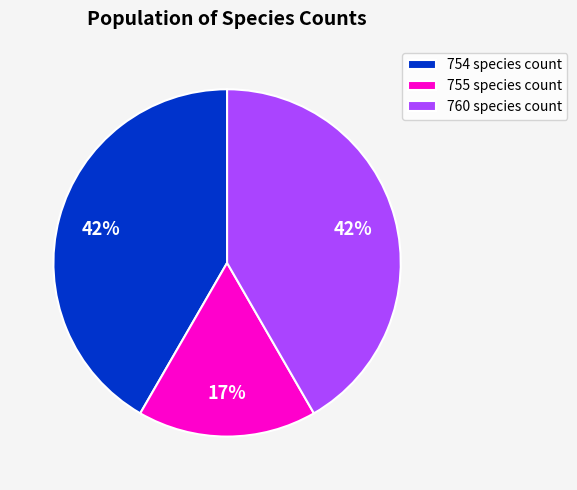

Is it true that 760 species count is 42% of the pie?

True